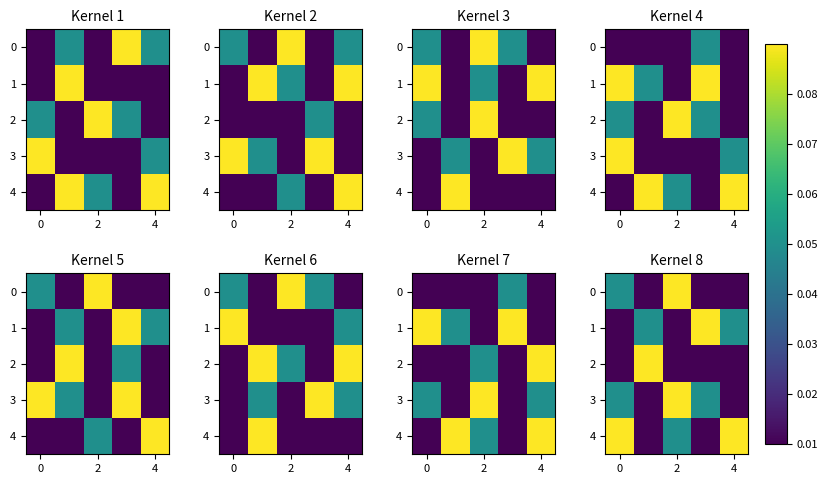

Which series has the largest total across all categories?

4